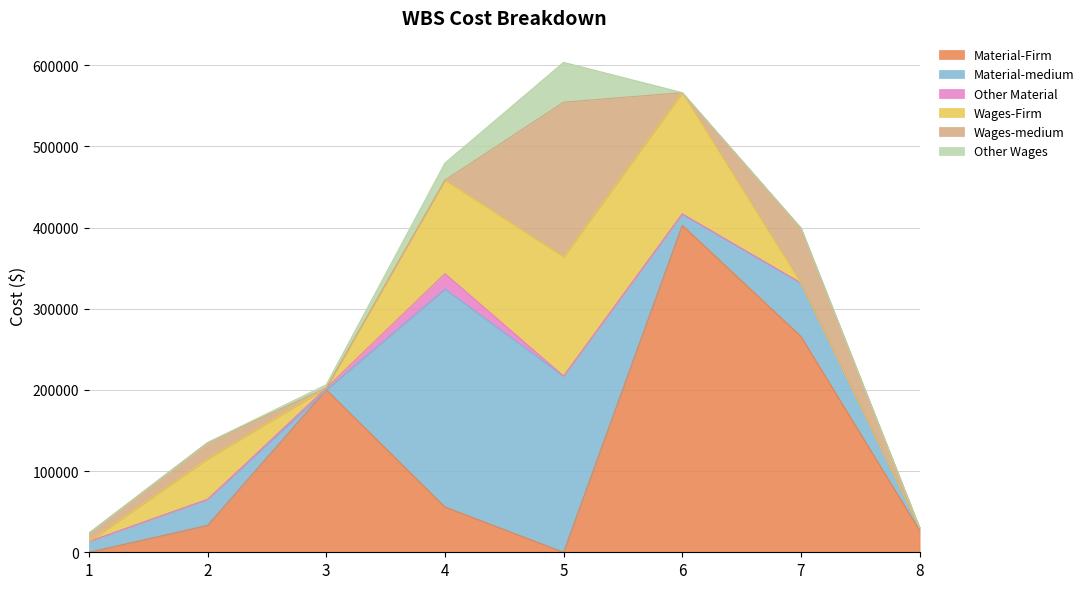

Which series has the largest total across all categories?

Material-Firm